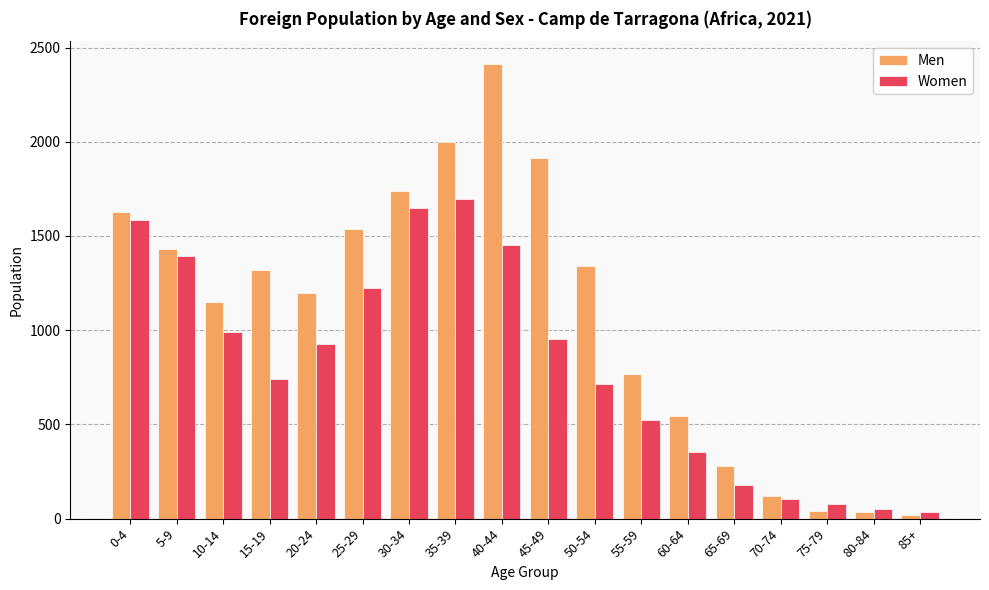

Rank the series at 65-69 from highest to lowest value.

Men, Women